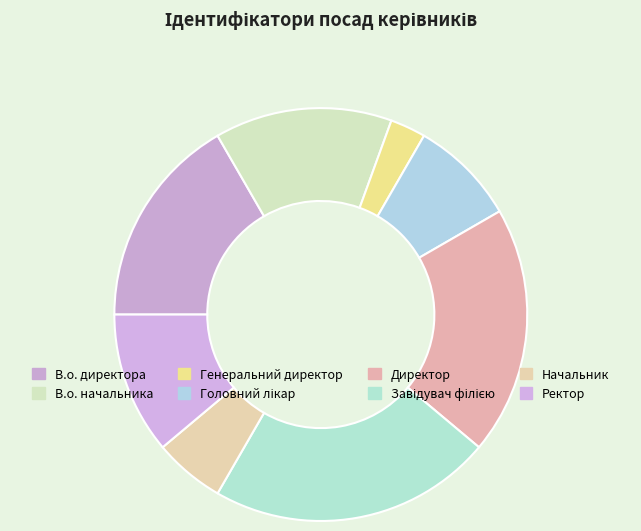

How many segments does this pie chart have?

8